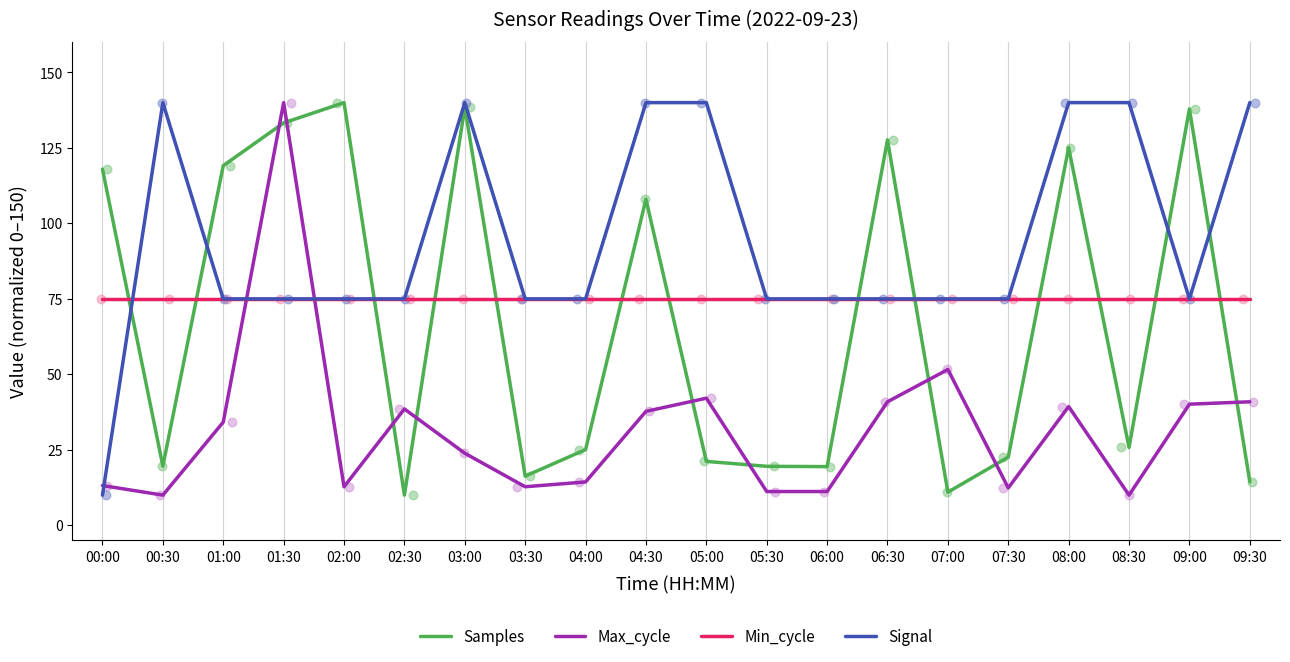

What is the total value across all series at 08:30?

250.8